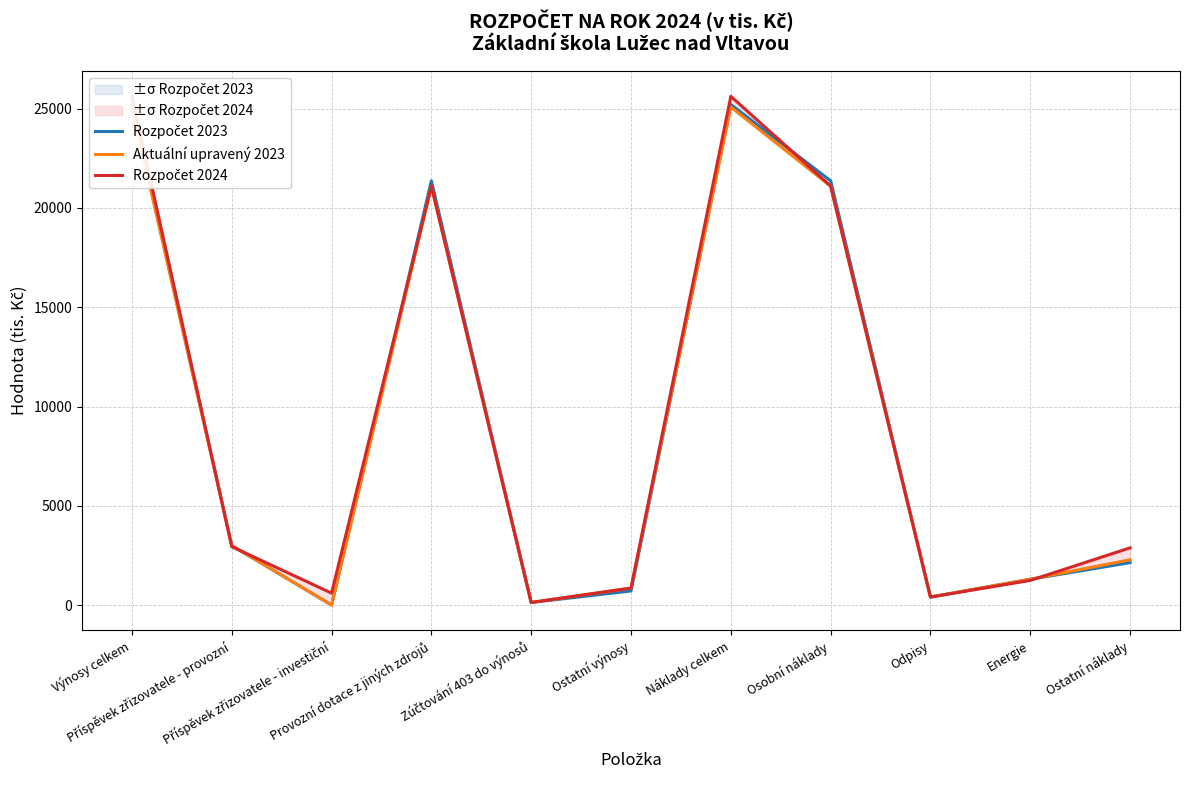

List the labels in order of Aktuální upravený 2023 value, largest first.

Výnosy celkem, Náklady celkem, Provozní dotace z jiných zdrojů, Osobní náklady, Příspěvek zřizovatele - provozní, Ostatní náklady, Energie, Ostatní výnosy, Odpisy, Zúčtování 403 do výnosů, Příspěvek zřizovatele - investiční